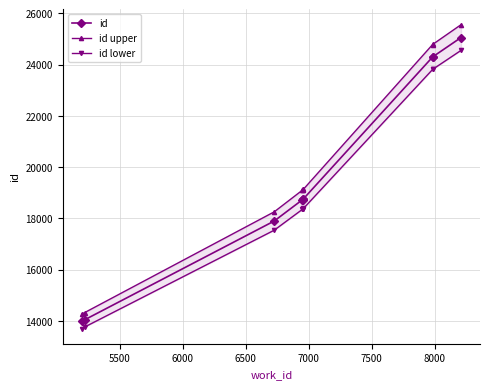

The value of id at 9 is 37891.0. True or false?

False